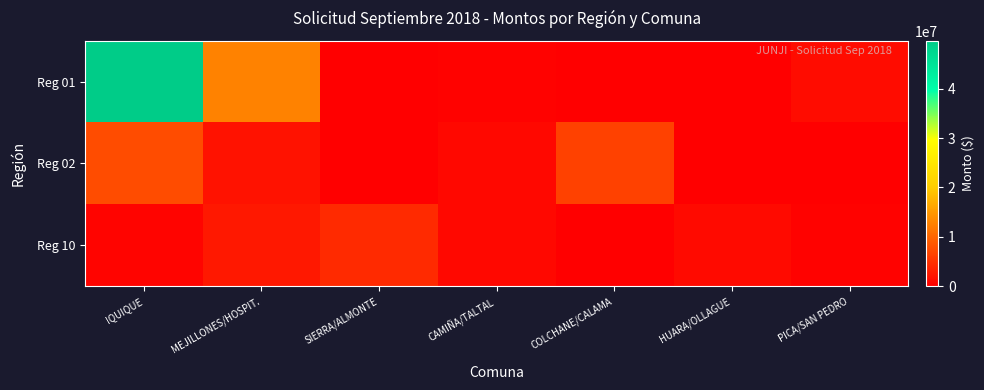

At which category does the chart reach its peak across all series?

IQUIQUE